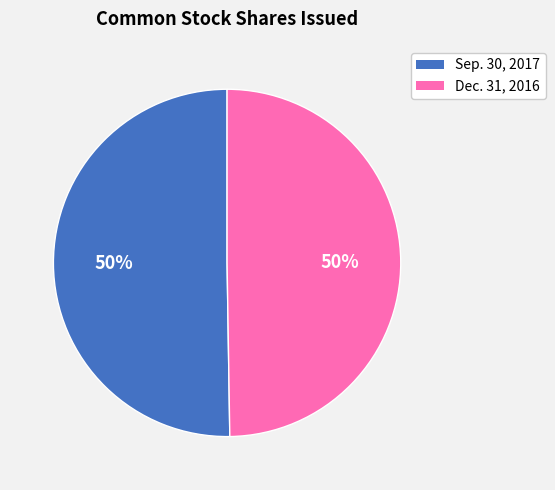

True or false: Sep. 30, 2017 accounts for 38% of the total.

False